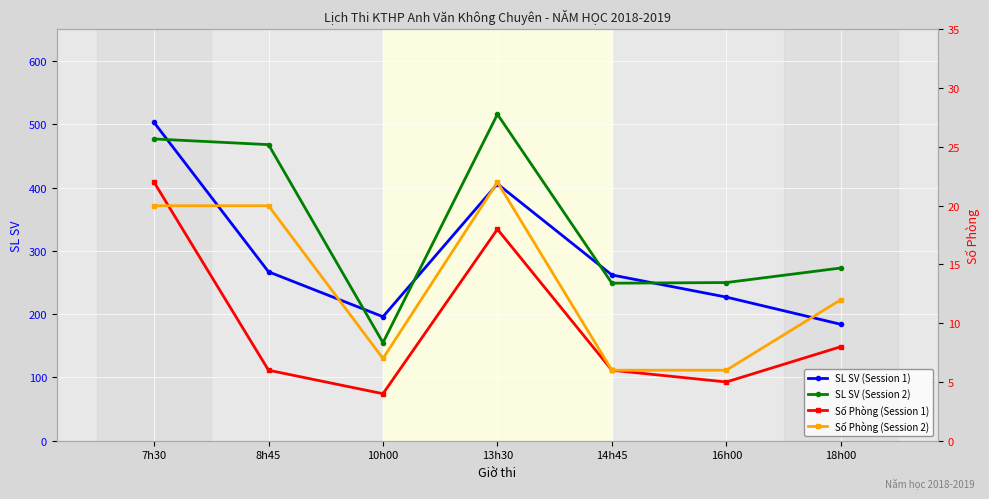

At which category is the sum across all series the highest?

7h30